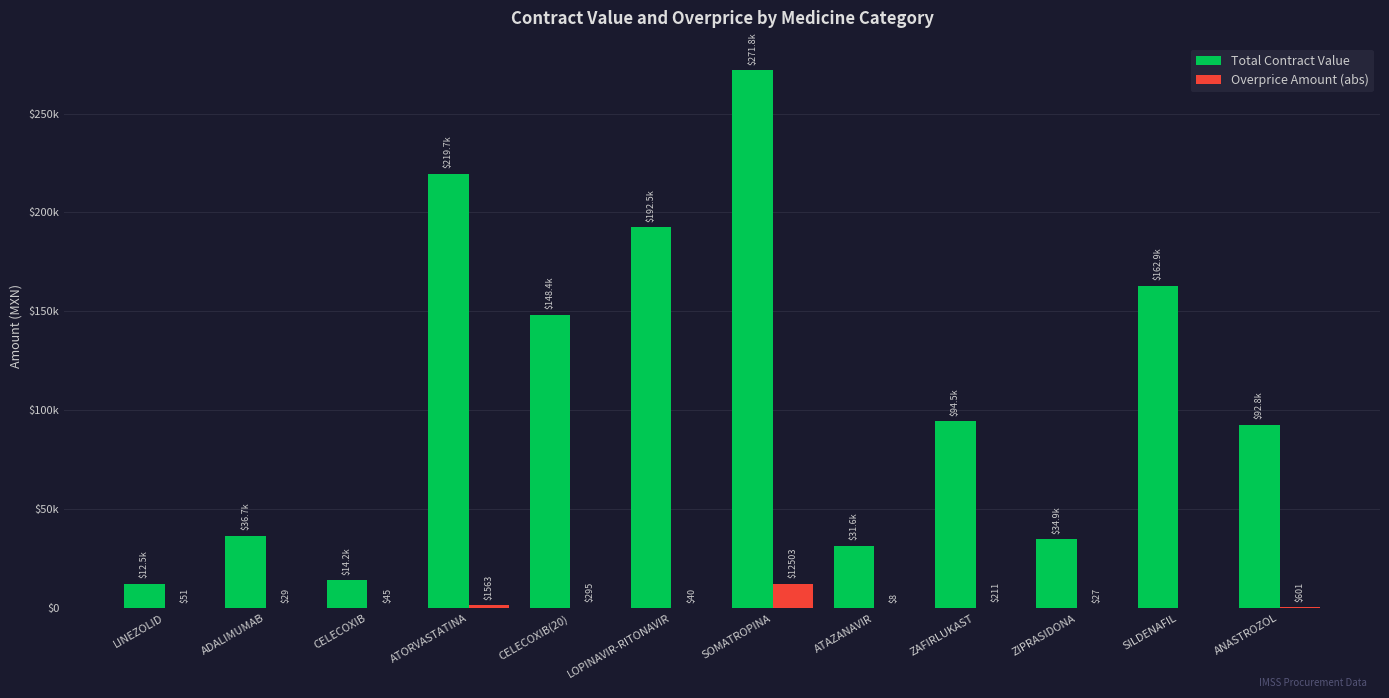

Between ADALIMUMAB and SILDENAFIL, which series saw the biggest shift?

Total Contract Value